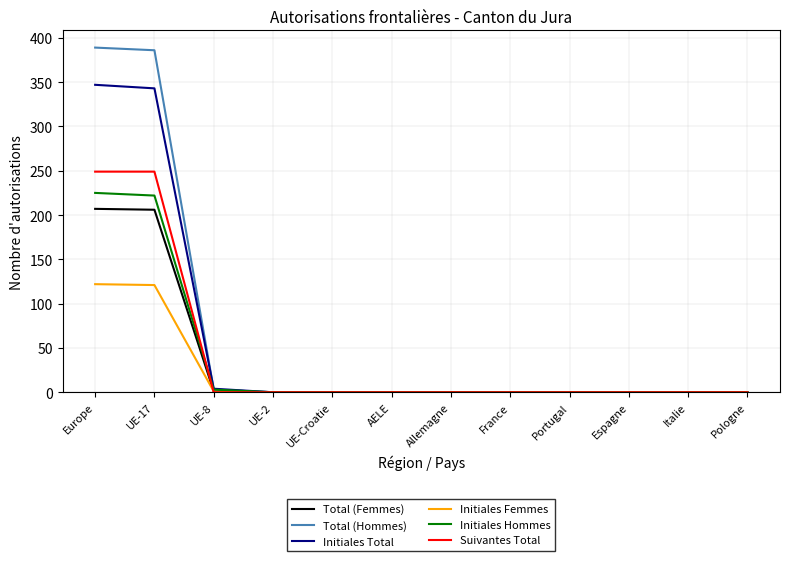

What is the difference between the maximum and second lowest values in the Suivantes Total series?

249